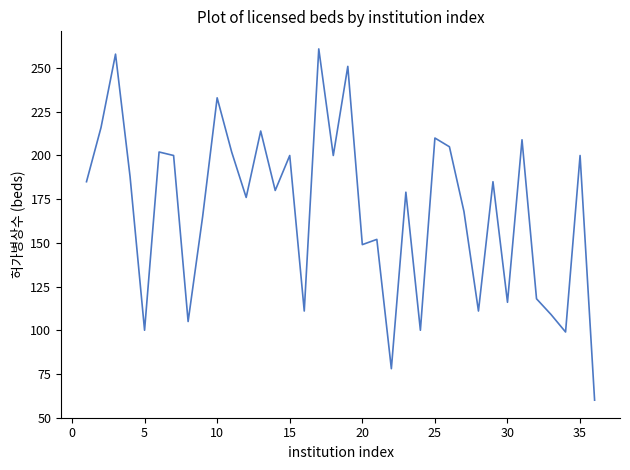

What is the greatest value displayed?

261